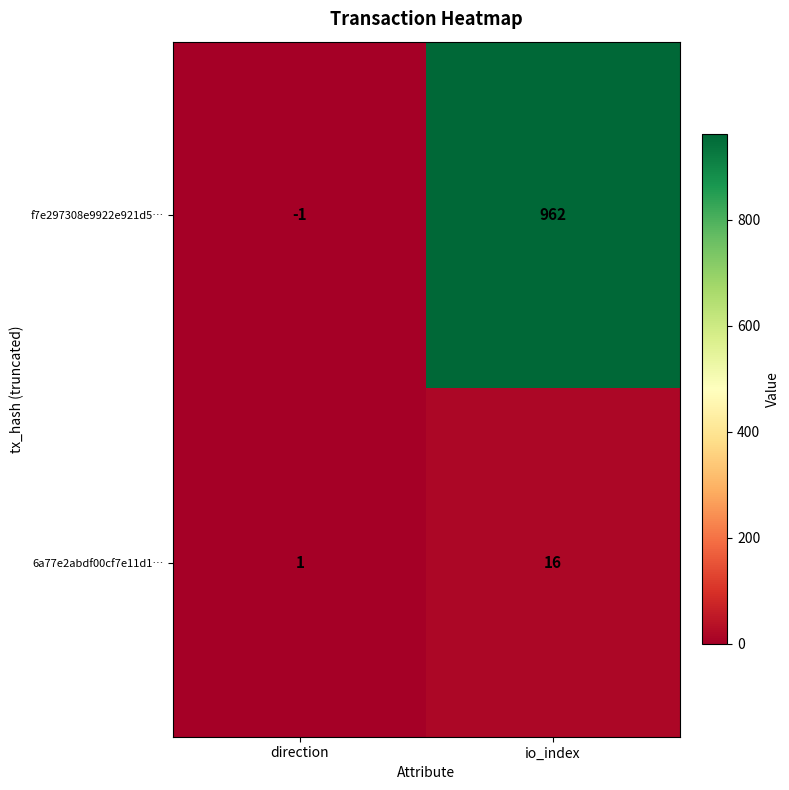

Reading left to right, what are all the values shown in this chart?

f7e297308e9922e921d5…: direction=-1	io_index=962
6a77e2abdf00cf7e11d1…: direction=1	io_index=16